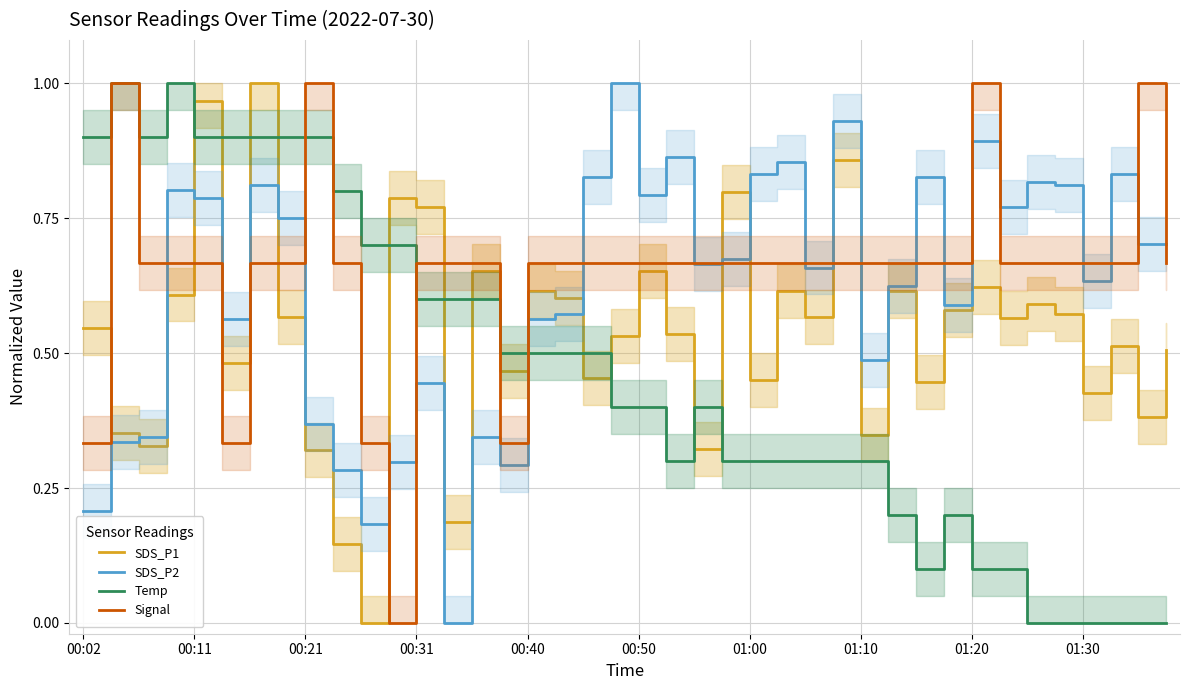

True or false: Signal and SDS_P1 cross at least once.

True